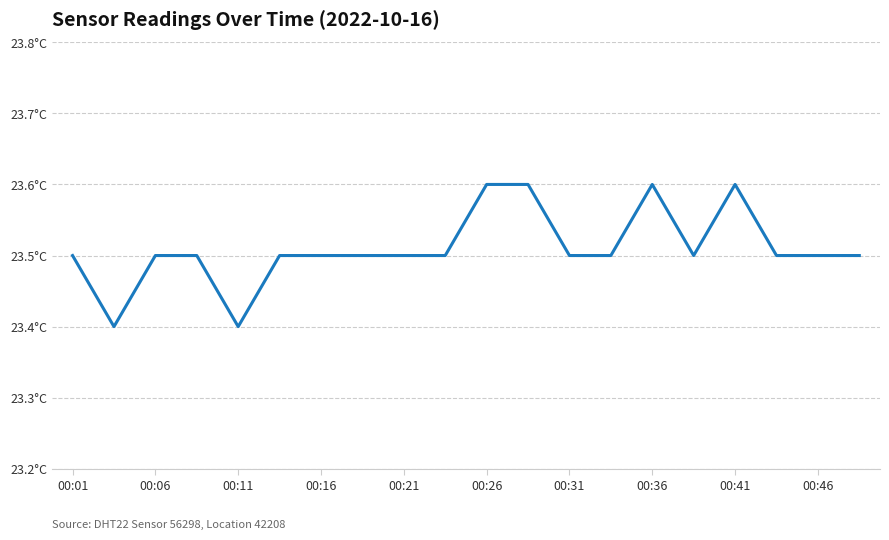

What is the average value?

23.5